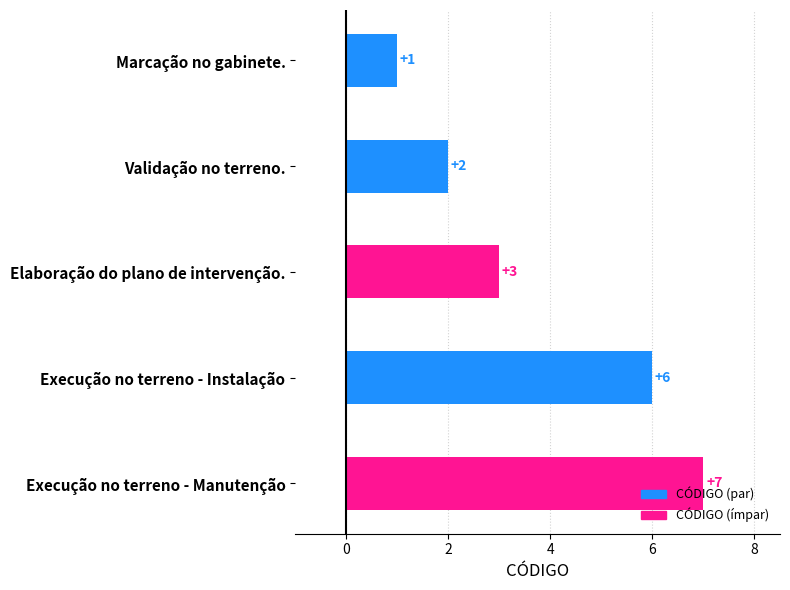

How many values are between 2 and 6?

3